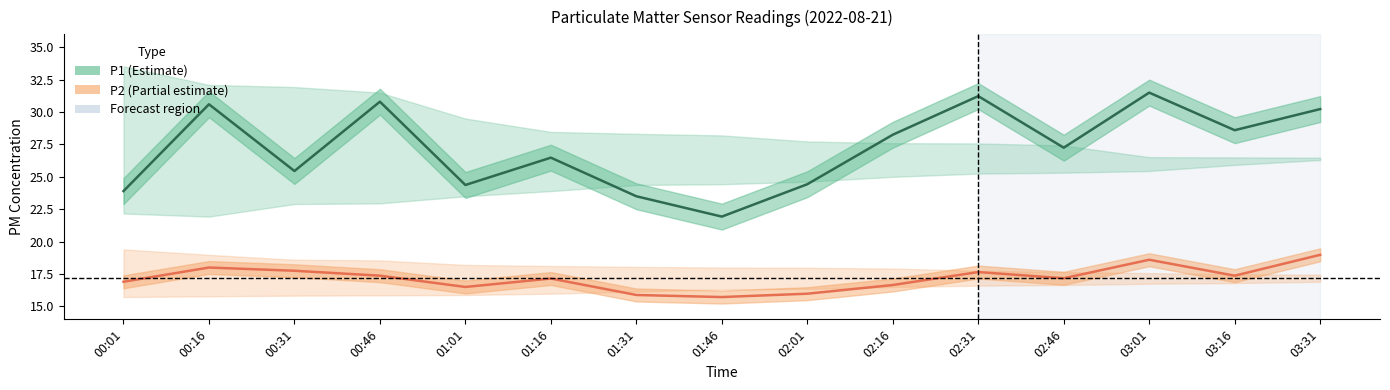

True or false: P2 and P1 cross at least once.

False